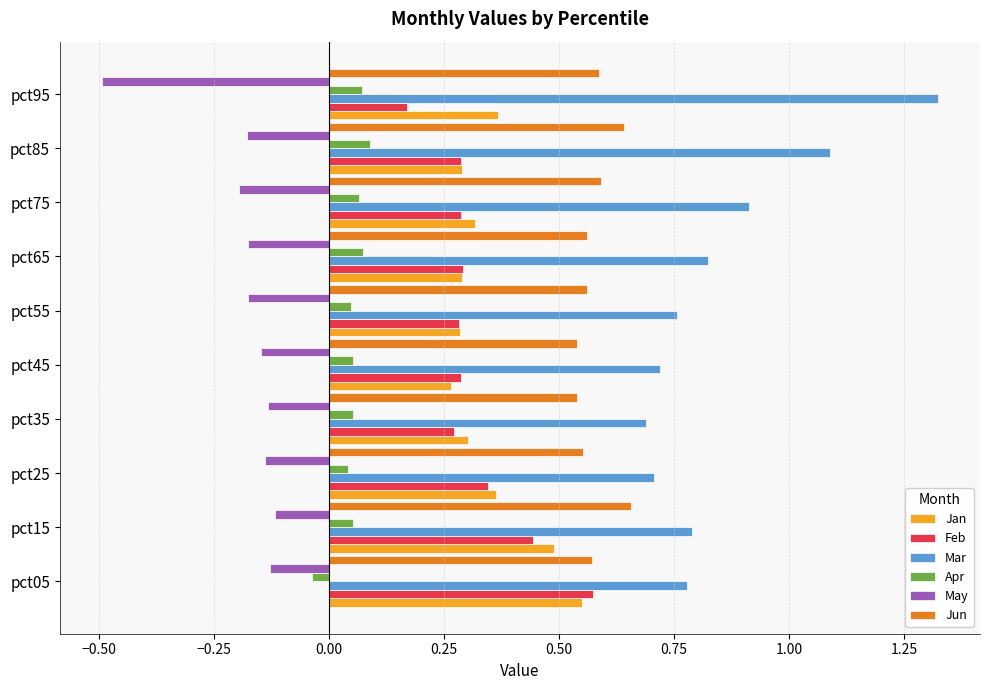

Is the value of May at pct75 greater than the value of Apr at pct95?

No